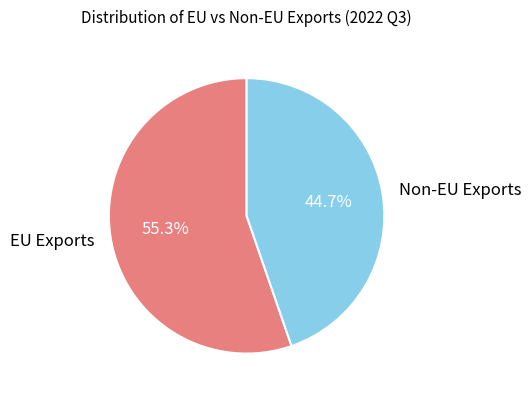

Which slice represents more than half of the pie?

EU Exports